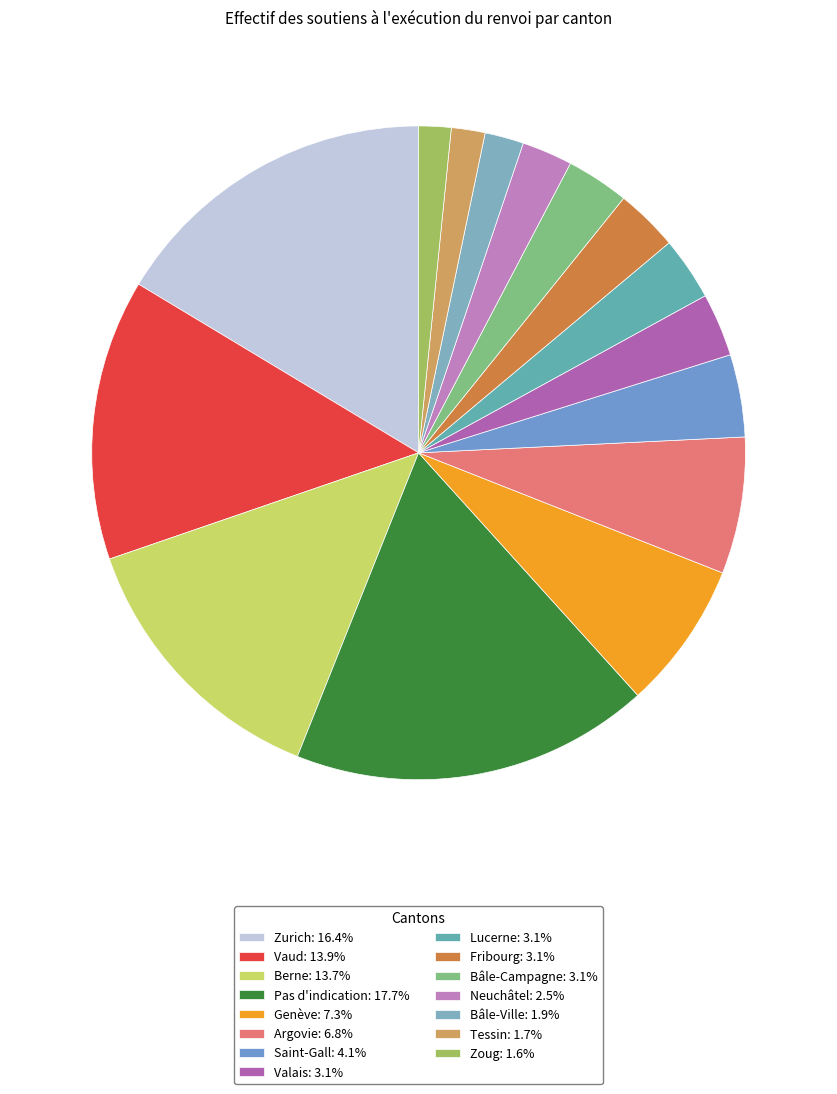

Rank the categories by value from lowest to highest.

Zoug, Tessin, Bâle-Ville, Neuchâtel, Fribourg, Bâle-Campagne, Valais, Lucerne, Saint-Gall, Argovie, Genève, Berne, Vaud, Zurich, Pas d'indication